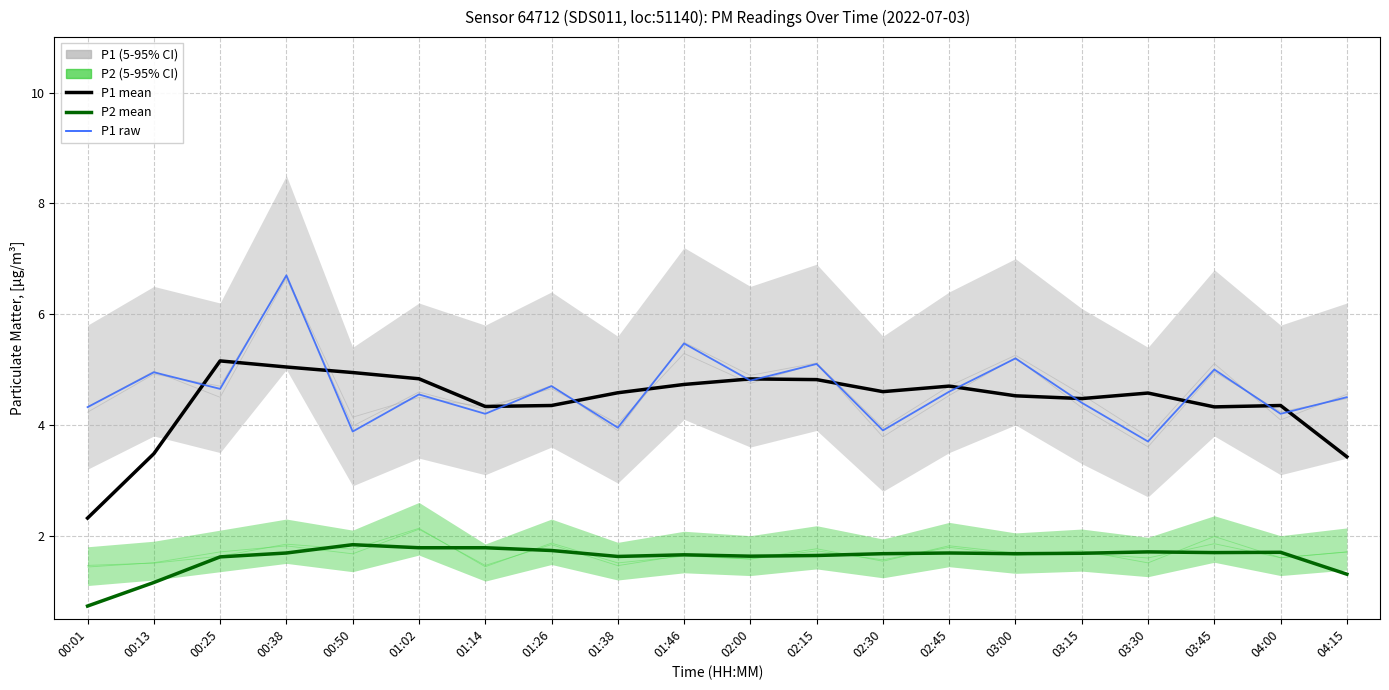

What is the maximum value shown in the chart?

6.7